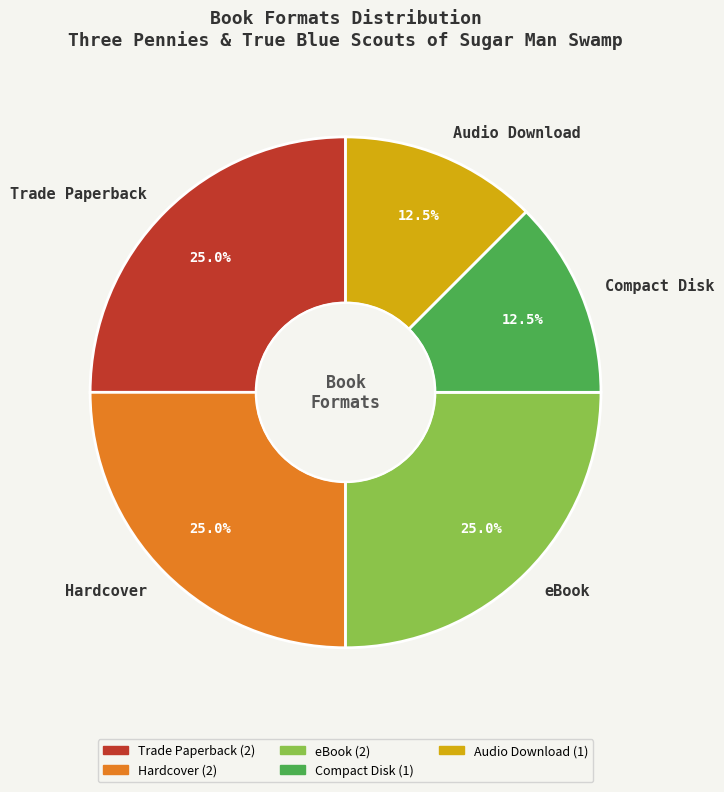

Is the sum of Hardcover and Audio Download greater than half?

No